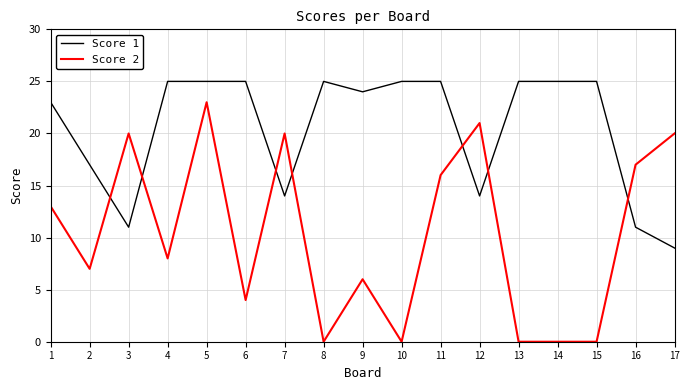

Reading left to right, list all the values displayed in this chart.

Score 1: 1=23	2=17	3=11	4=25	5=25	6=25	7=14	8=25	9=24	10=25	11=25	12=14	13=25	14=25	15=25	16=11	17=9
Score 2: 1=13	2=7	3=20	4=8	5=23	6=4	7=20	8=0	9=6	10=0	11=16	12=21	13=0	14=0	15=0	16=17	17=20